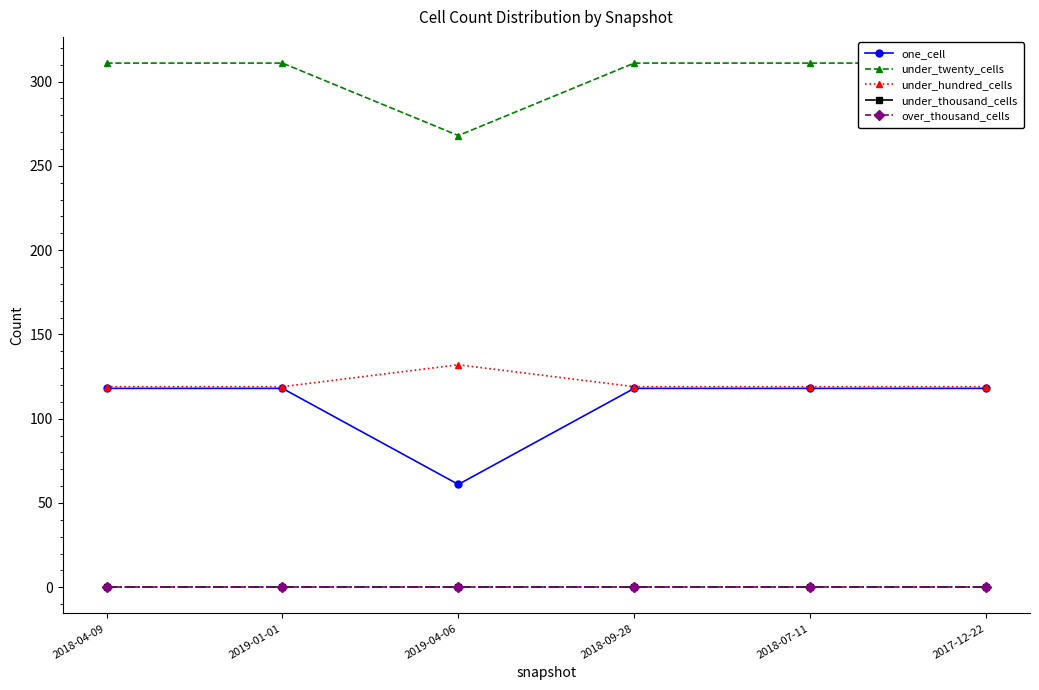

Which series has the largest total across all categories?

under_twenty_cells